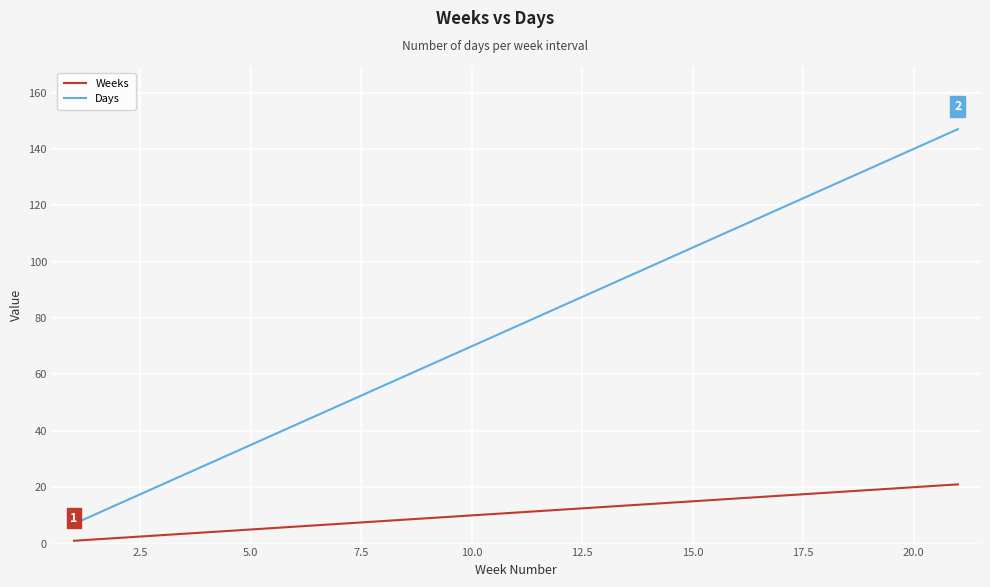

How many lines are shown in the chart?

2